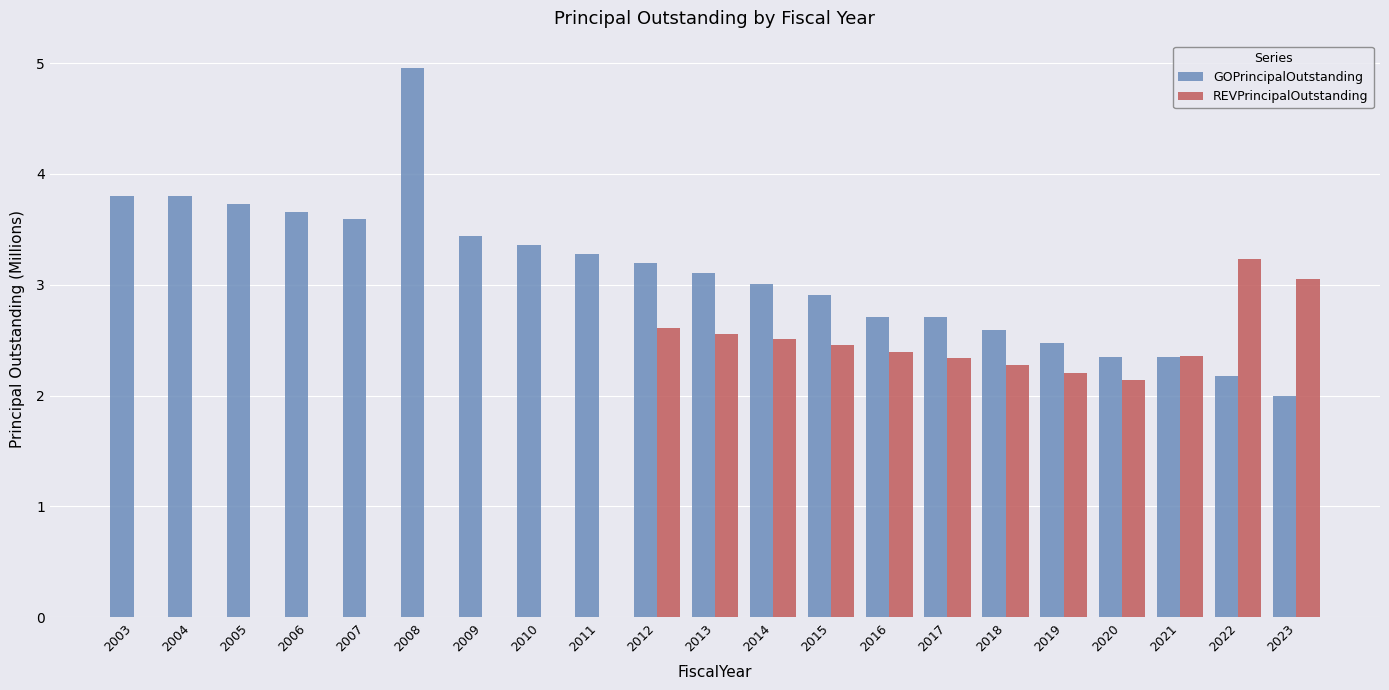

How many categories are shown in the chart?

21